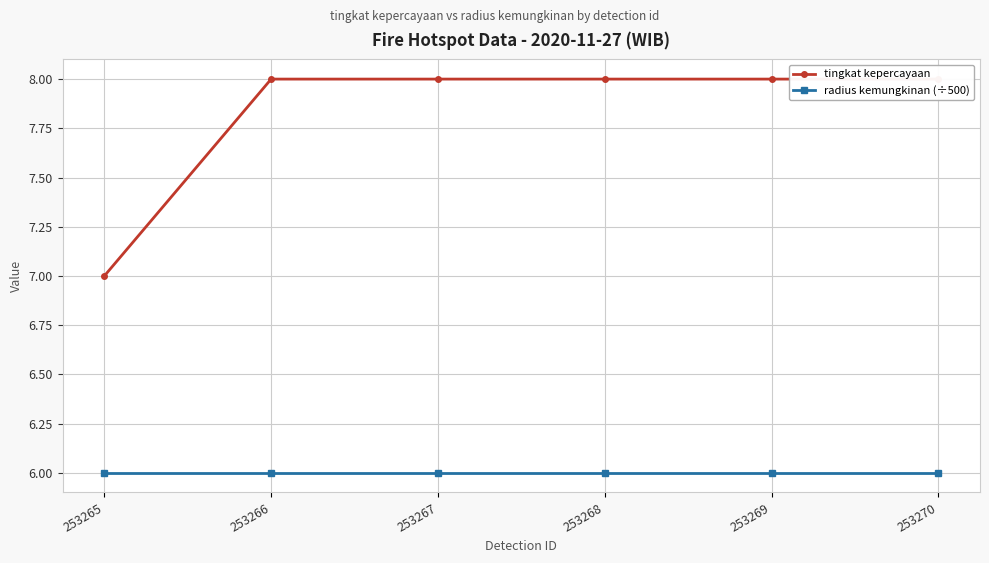

How many lines are shown in the chart?

2